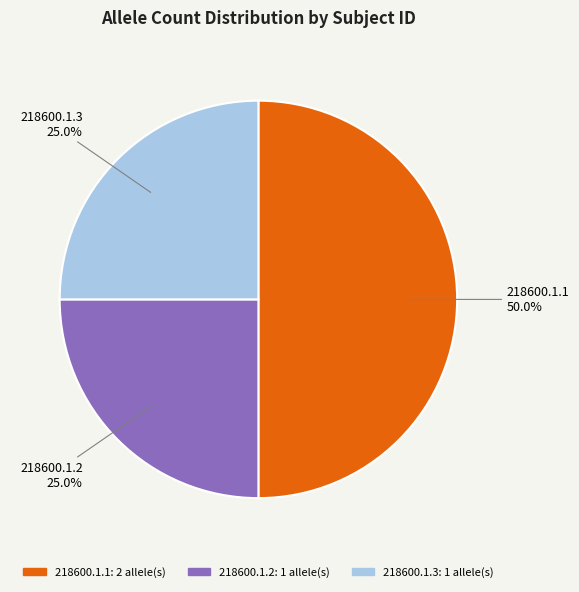

To the nearest percent, what is the average slice percentage?

33%